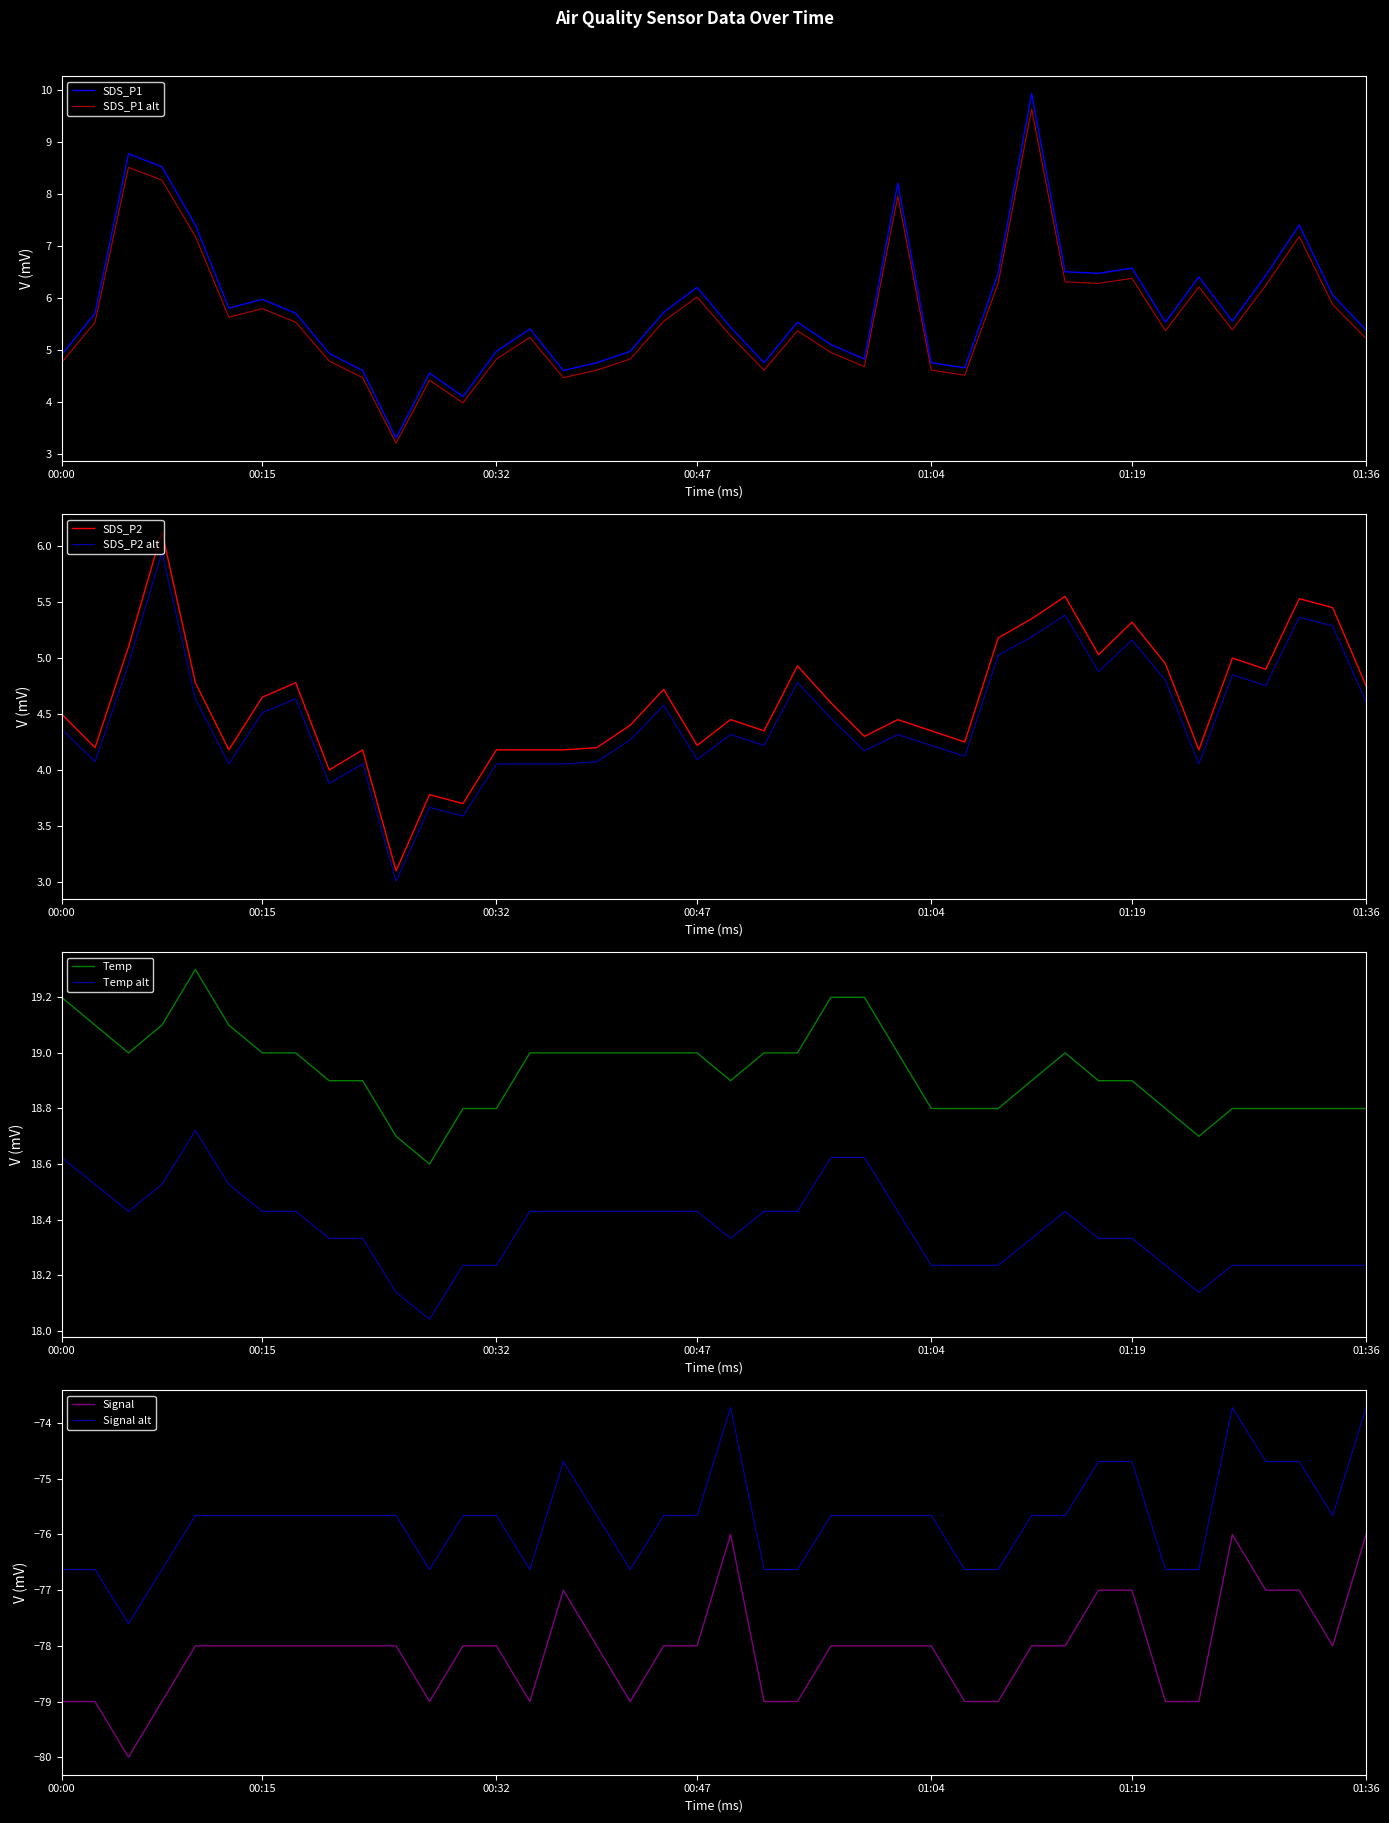

True or false: SDS_P2 and SDS_P2 alt intersect in this chart.

False